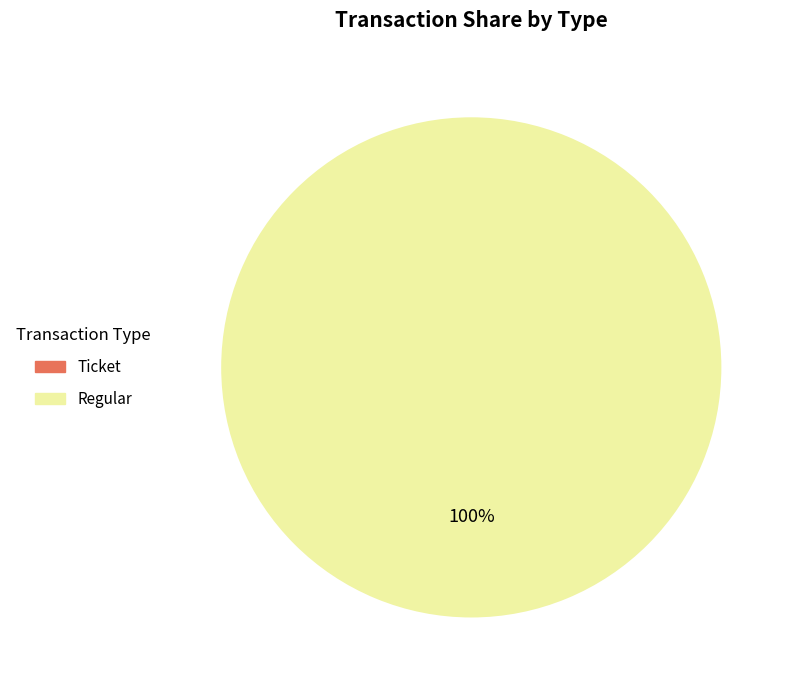

Is the sum of Ticket and Regular greater than half?

Yes